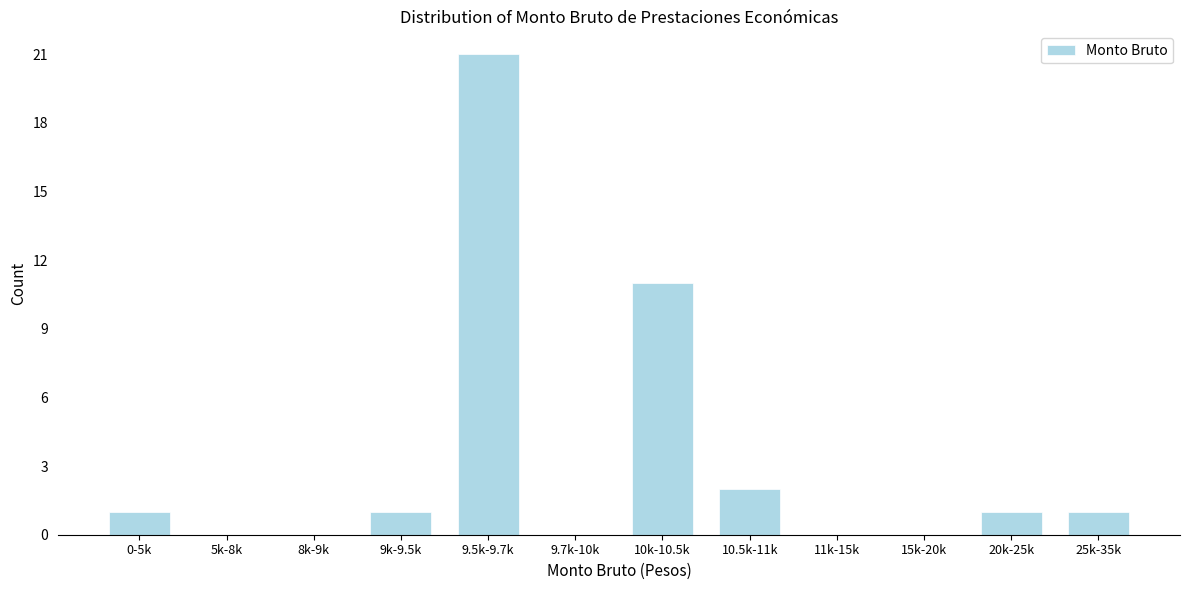

Reading left to right, transcribe all the data shown in this chart.

0-5k=1	5k-8k=0	8k-9k=0	9k-9.5k=1	9.5k-9.7k=21	9.7k-10k=0	10k-10.5k=11	10.5k-11k=2	11k-15k=0	15k-20k=0	20k-25k=1	25k-35k=1